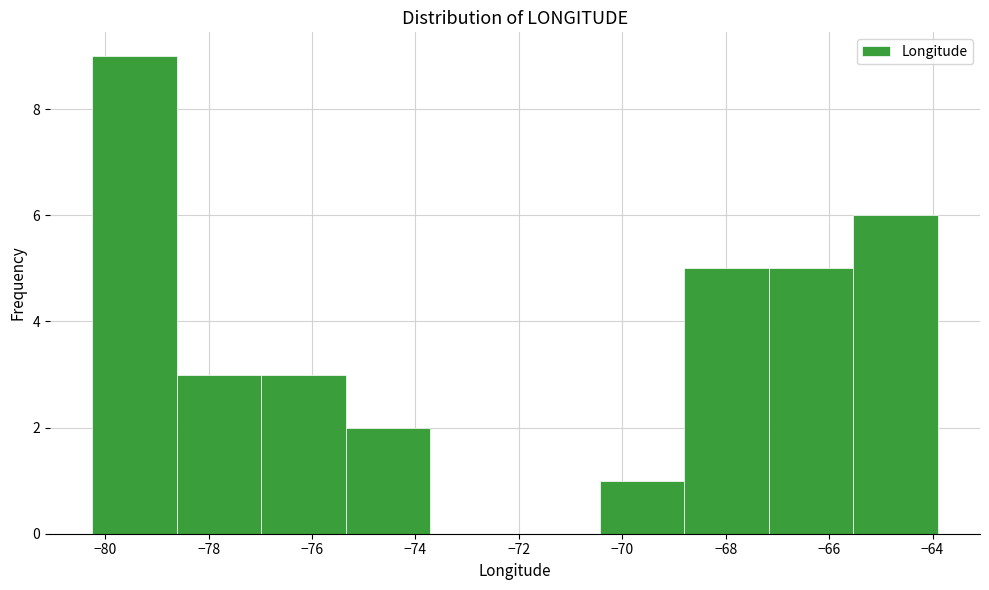

Reading left to right, list every bar in this chart as the range it spans on the x-axis followed by its height. Neither the bar edges nor the heights are printed on the chart, so give them approximately, as read against the axes.

-80.2 to -78.6: 9
-78.6 to -77.0: 3
-77.0 to -75.4: 3
-75.4 to -73.8: 2
-73.8 to -72.0: 0
-72.0 to -70.4: 0
-70.4 to -68.8: 1
-68.8 to -67.2: 5
-67.2 to -65.6: 5
-65.6 to -63.8: 6